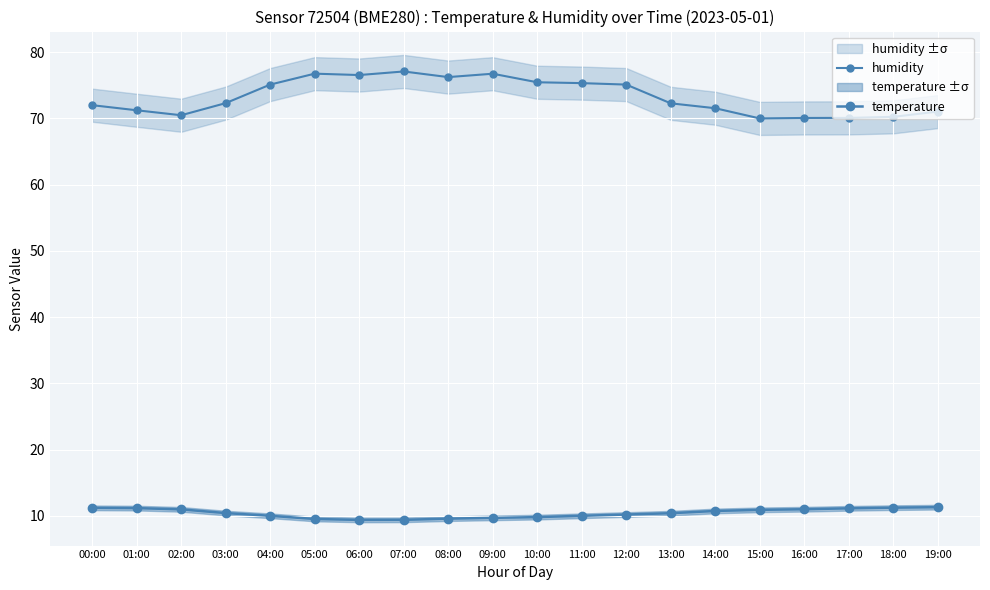

At which category is the sum across all series the highest?

07:00